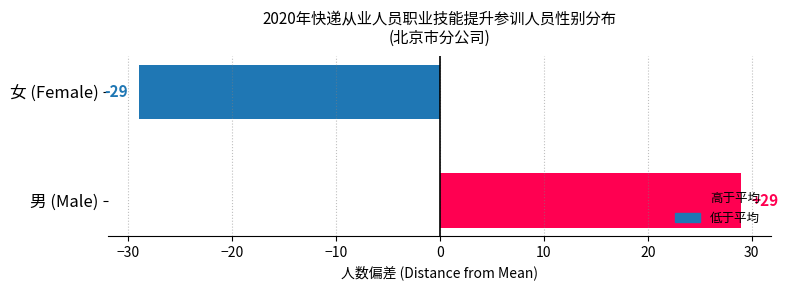

Does the chart contain any negative values?

Yes